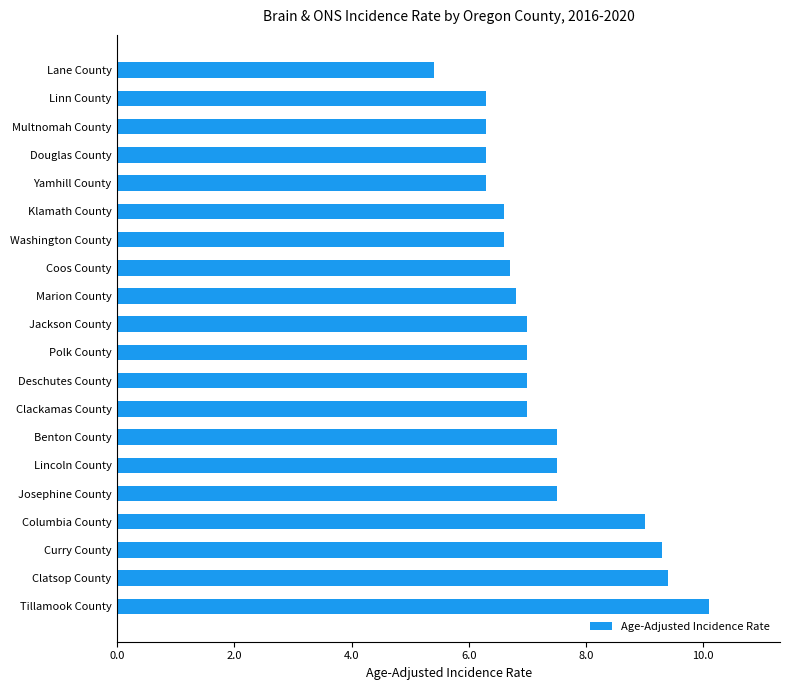

How many bars are there in total?

20